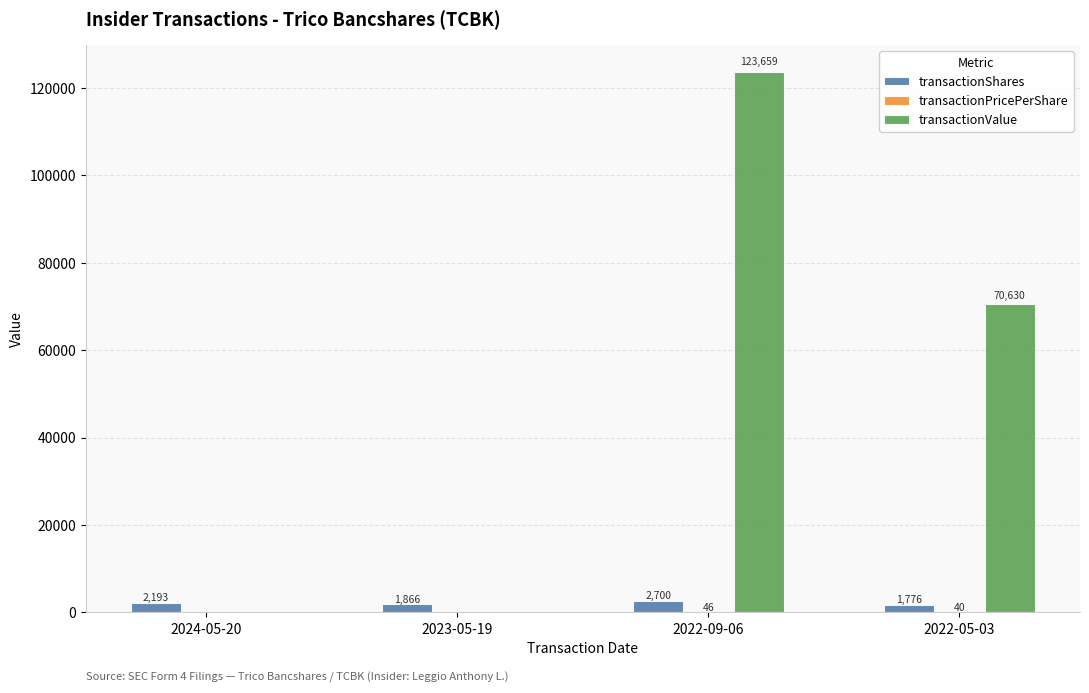

What is the maximum value shown in the chart?

123659.0